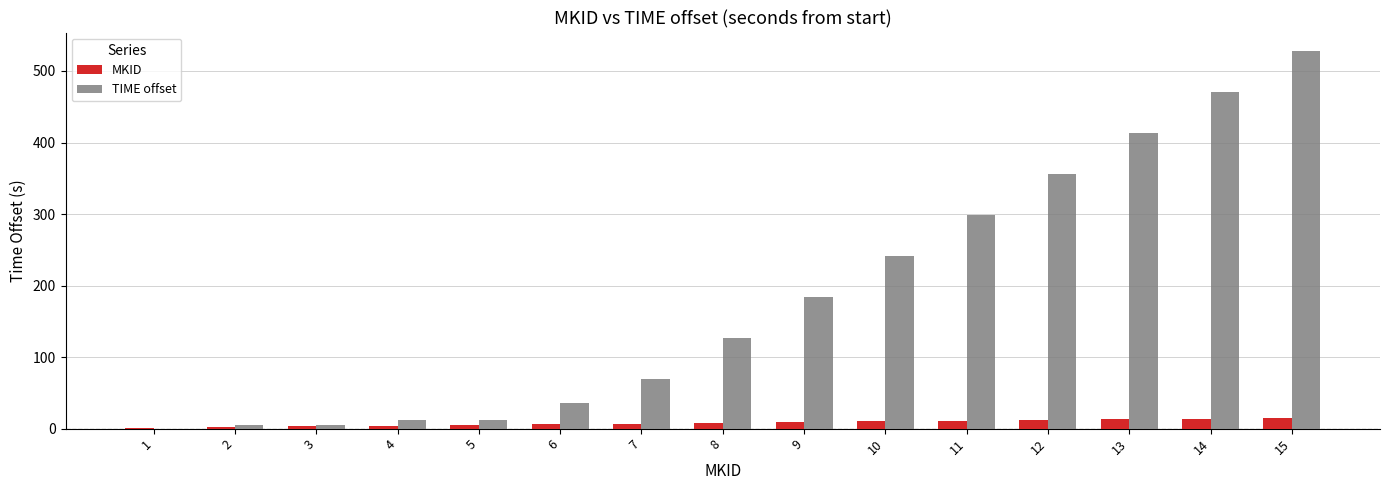

How many groups of bars are there?

15